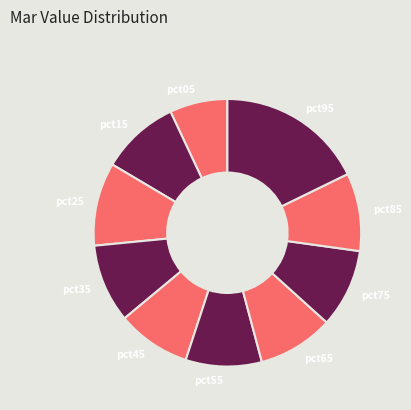

Which category has the smallest portion of the pie?

pct05